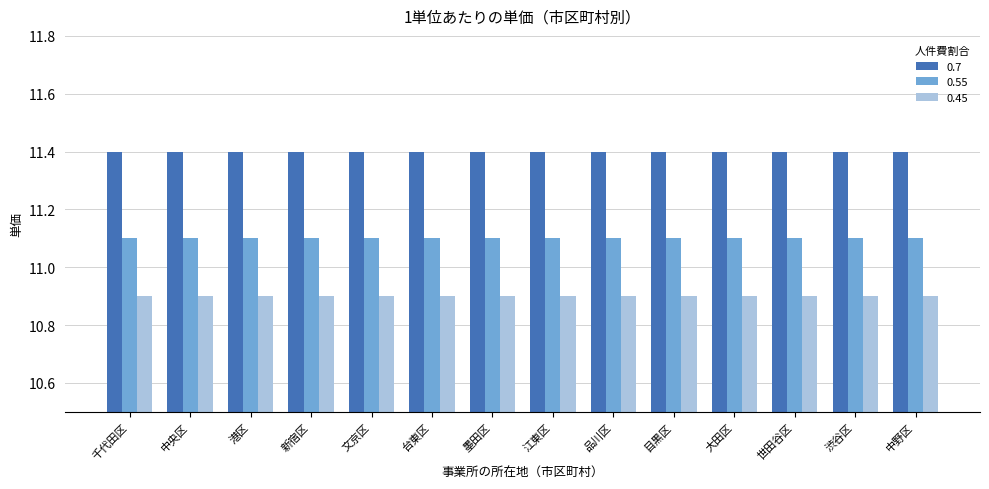

What is the label of the 2nd bar from the right?

渋谷区